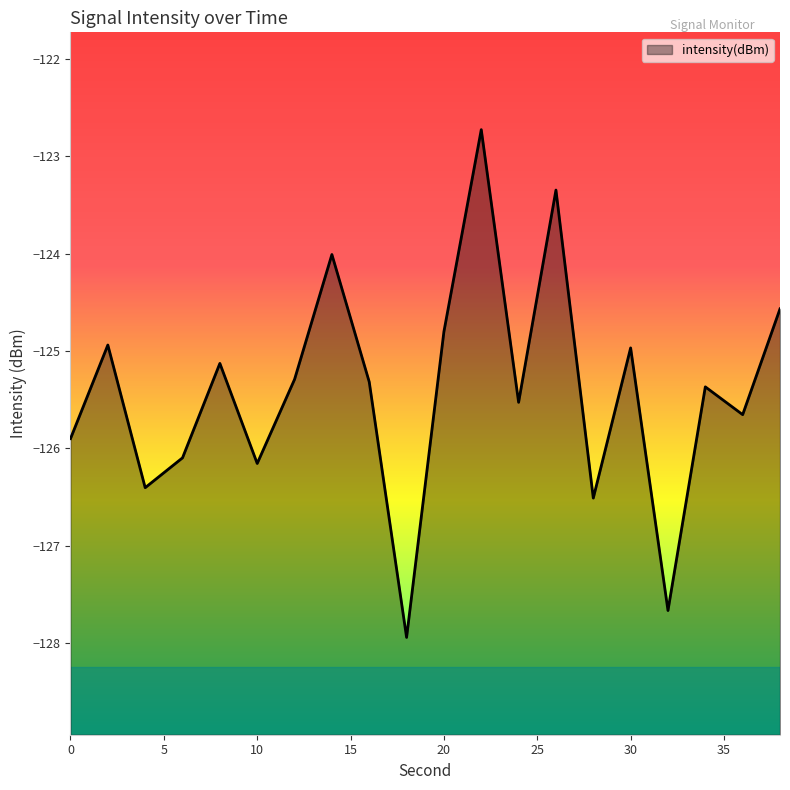

What is the smallest value displayed?

-127.9